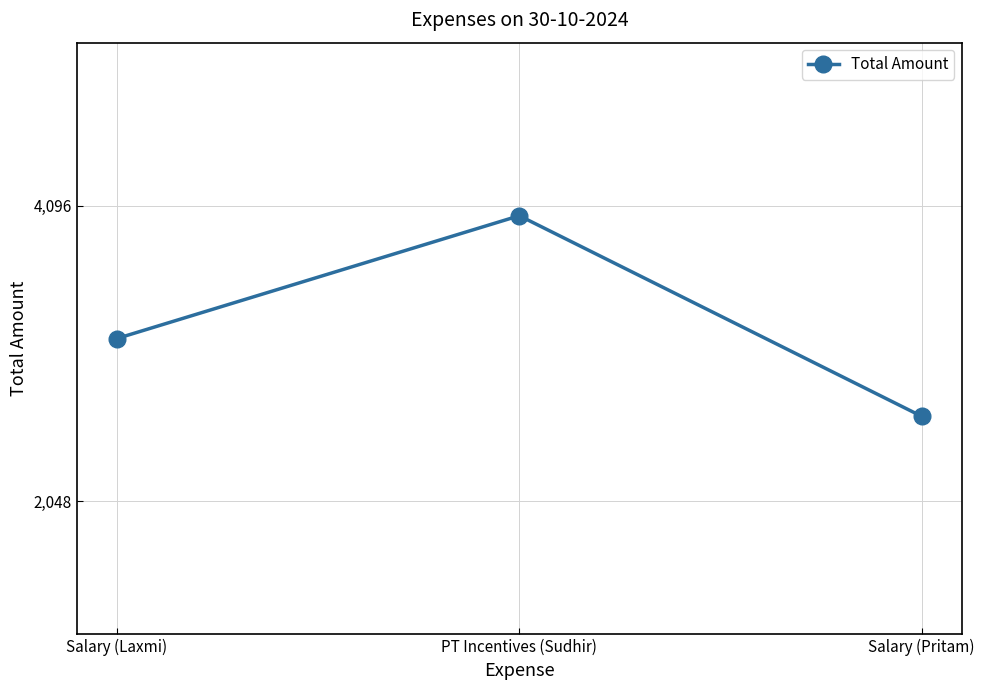

Which category has the lowest value across all series?

Salary (Pritam)